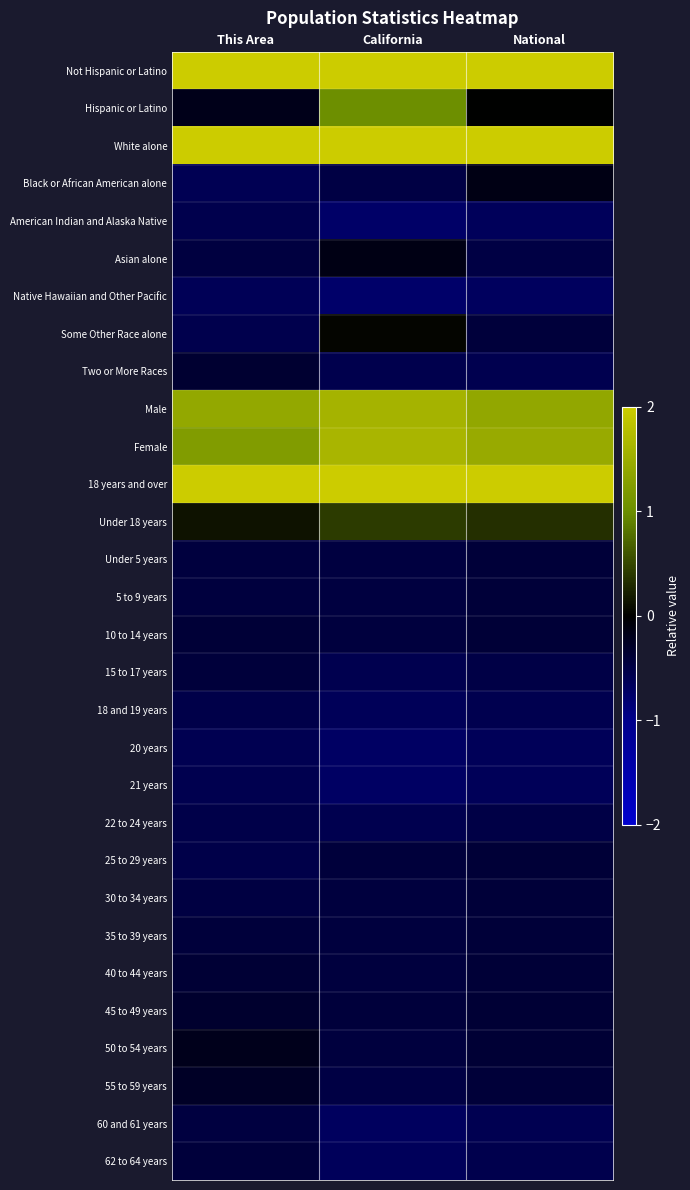

Which series changed the most between California and National?

Hispanic or Latino